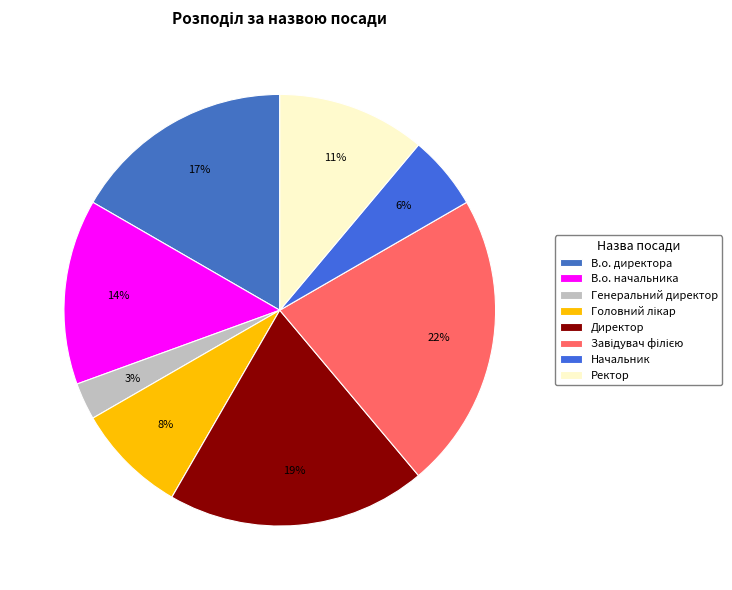

Does Директор represent more than half of the total?

No